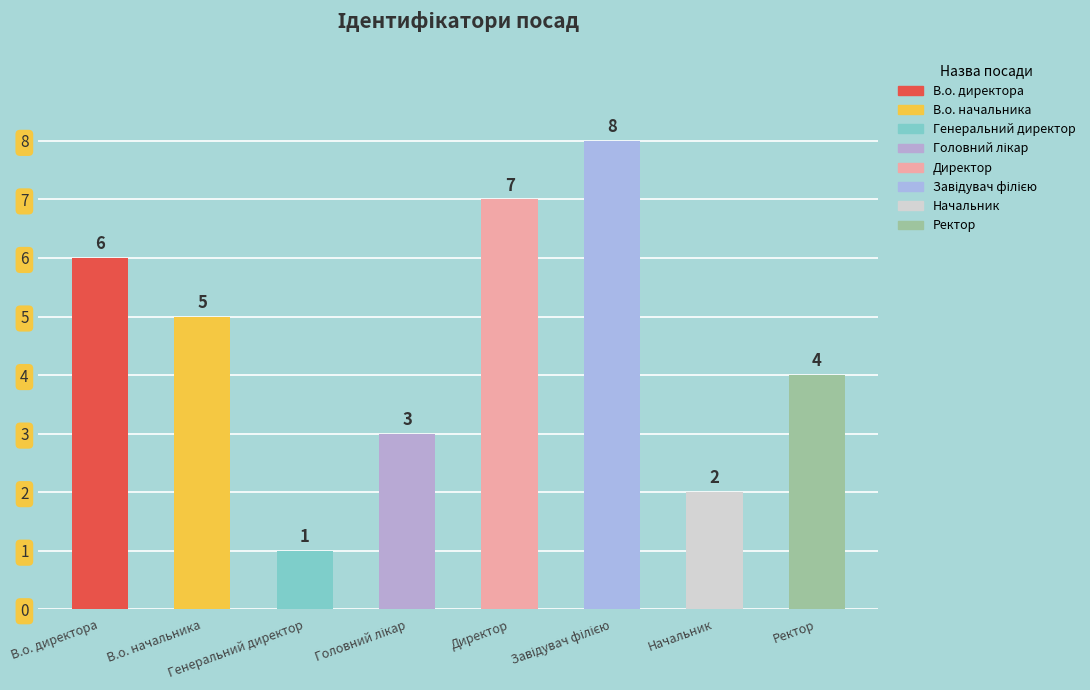

Count the values in the range 3 to 7.

5